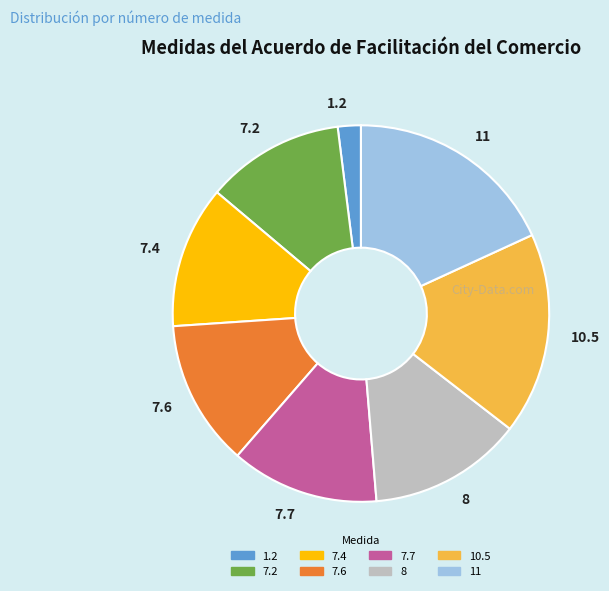

True or false: 11 accounts for 18% of the total.

True